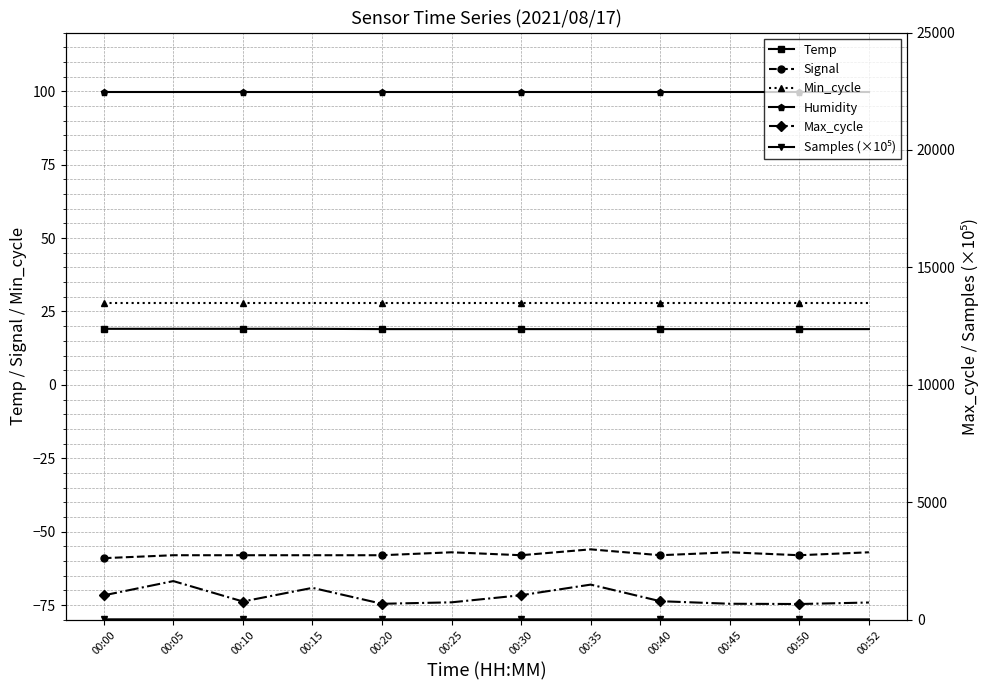

What is the average value of the Signal series?

-57.7